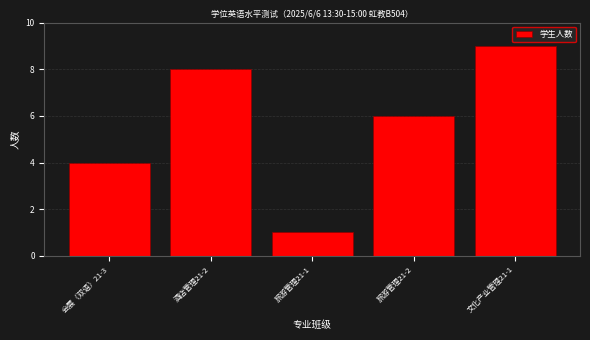

Reading left to right, what are all the values shown in this chart?

会展（双语）21-3=4	酒店管理21-2=8	旅游管理21-1=1	旅游管理21-2=6	文化产业管理21-1=9